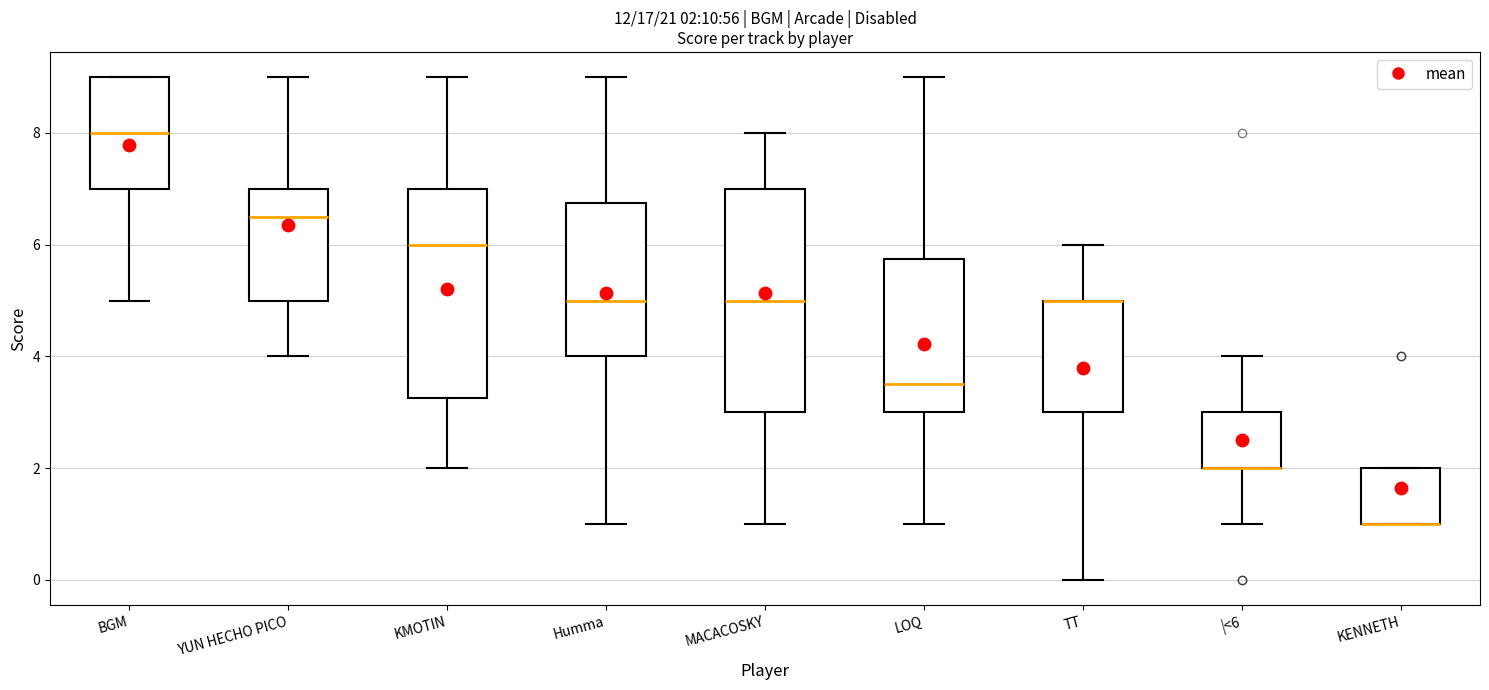

Comparing the boxes themselves (not the whiskers), which one is the tallest?

MACACOSKY